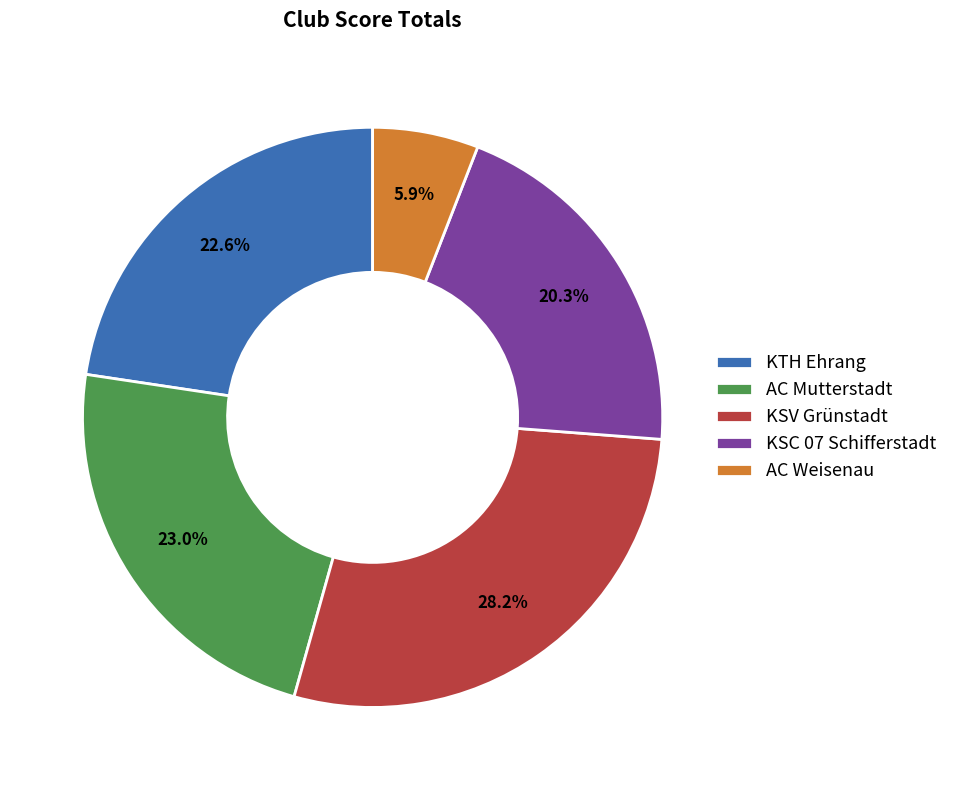

Combined, what portion of the pie is KSC 07 Schifferstadt and AC Mutterstadt?

43.3%